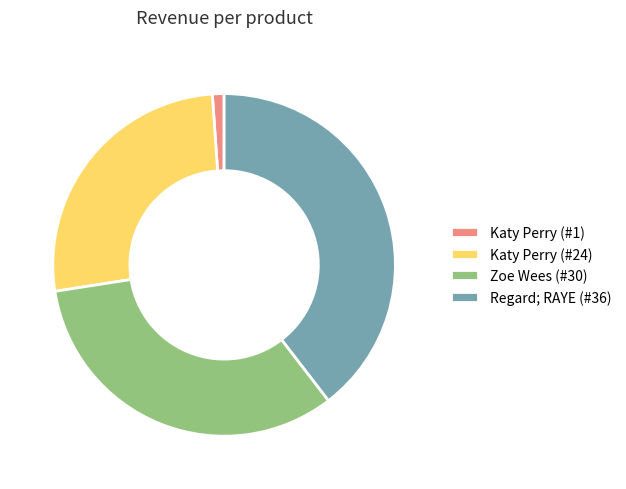

How many slices are in this pie chart?

4